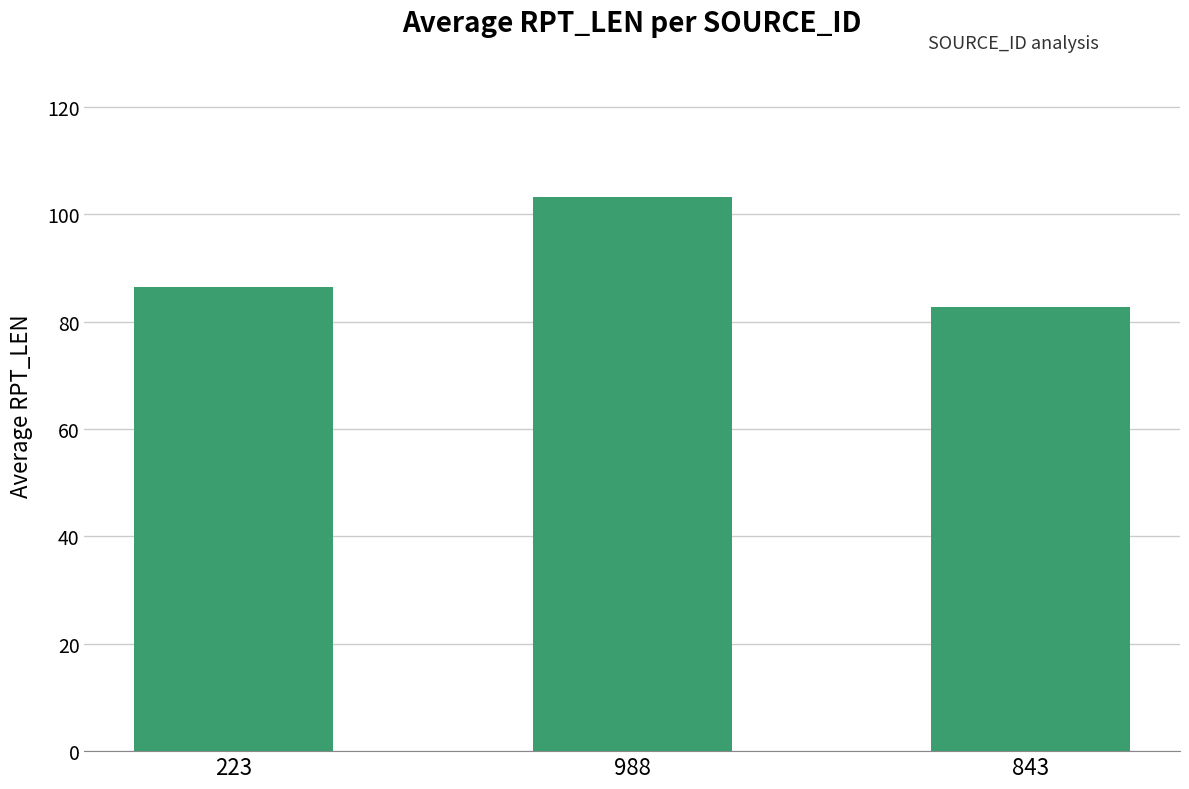

Reading left to right, list all the values displayed in this chart.

223=86.5	988=103.1	843=82.8